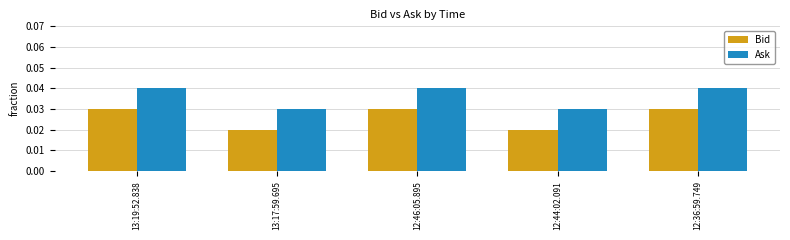

What is the sum of all Ask values?

0.2